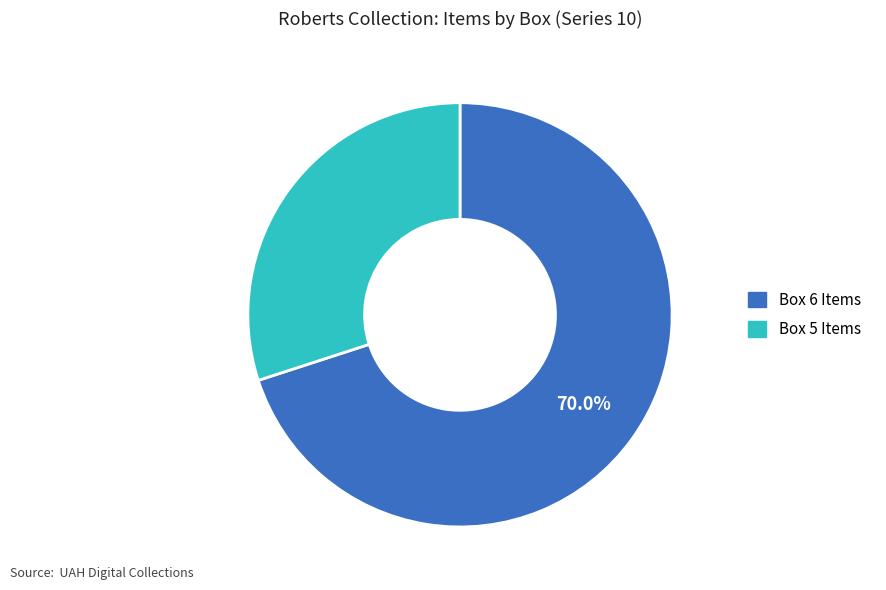

Is there a majority slice in this chart?

Yes